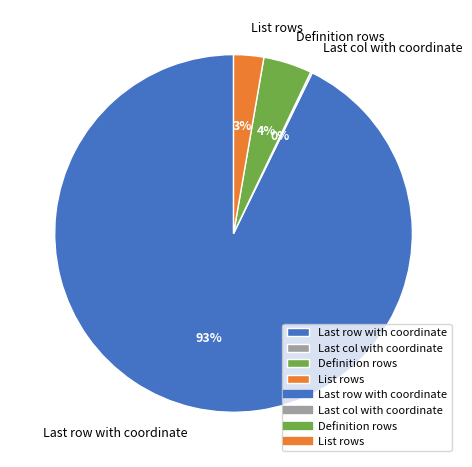

Which slice represents more than half of the pie?

Last row with coordinate